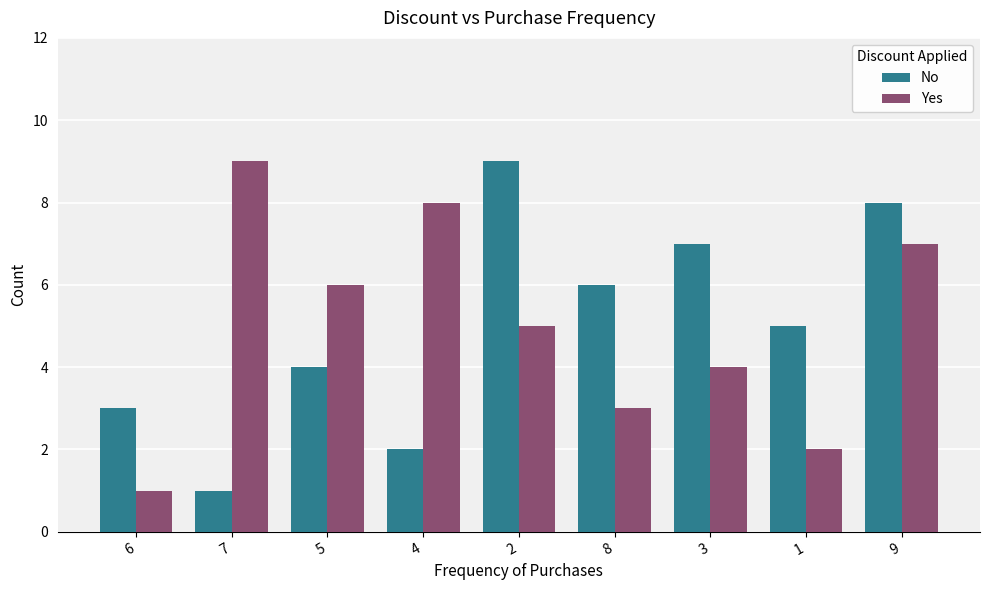

Where is No nearest to the value 5?

1